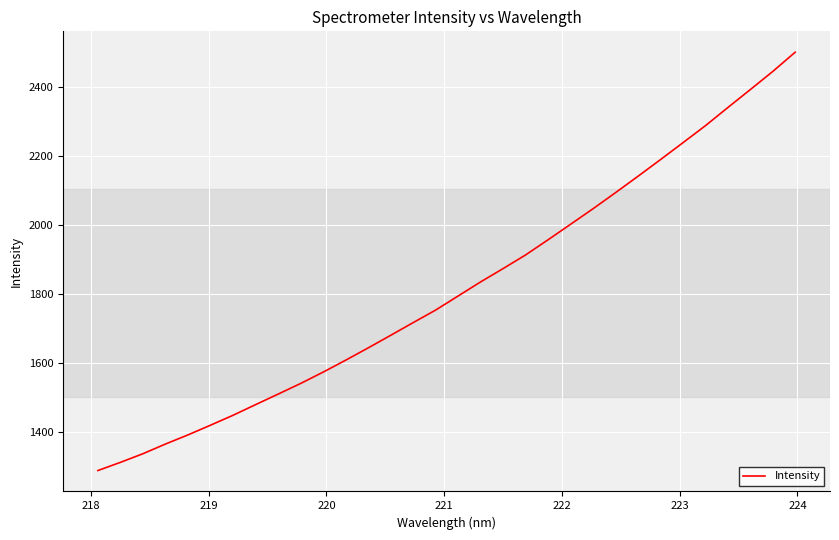

What is the maximum value shown in the chart?

2499.2